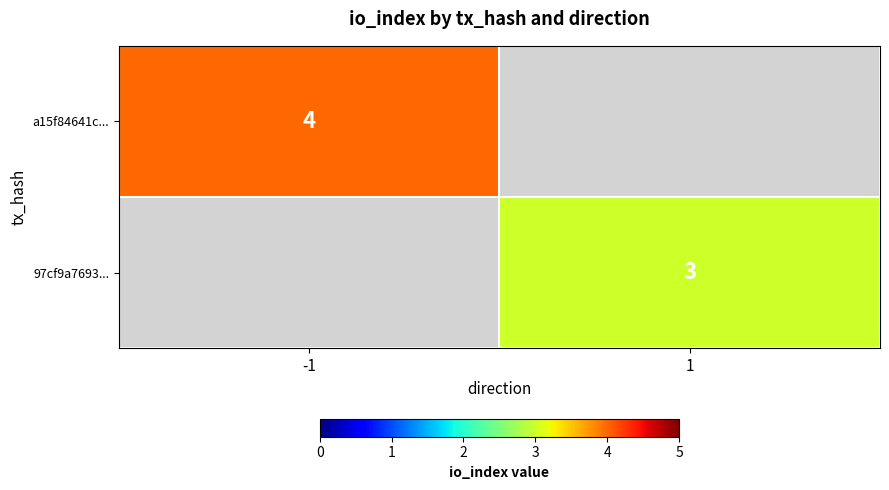

True or false: a15f84641c... has a value of 4 at -1.

True